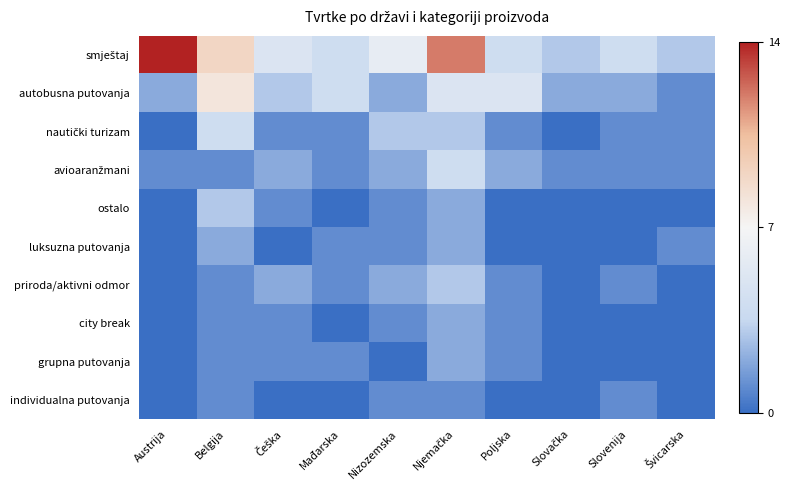

Rank the series by their maximum value, from highest to lowest.

smještaj, autobusna putovanja, nautički turizam, avioaranžmani, ostalo, priroda/aktivni odmor, luksuzna putovanja, city break, grupna putovanja, individualna putovanja